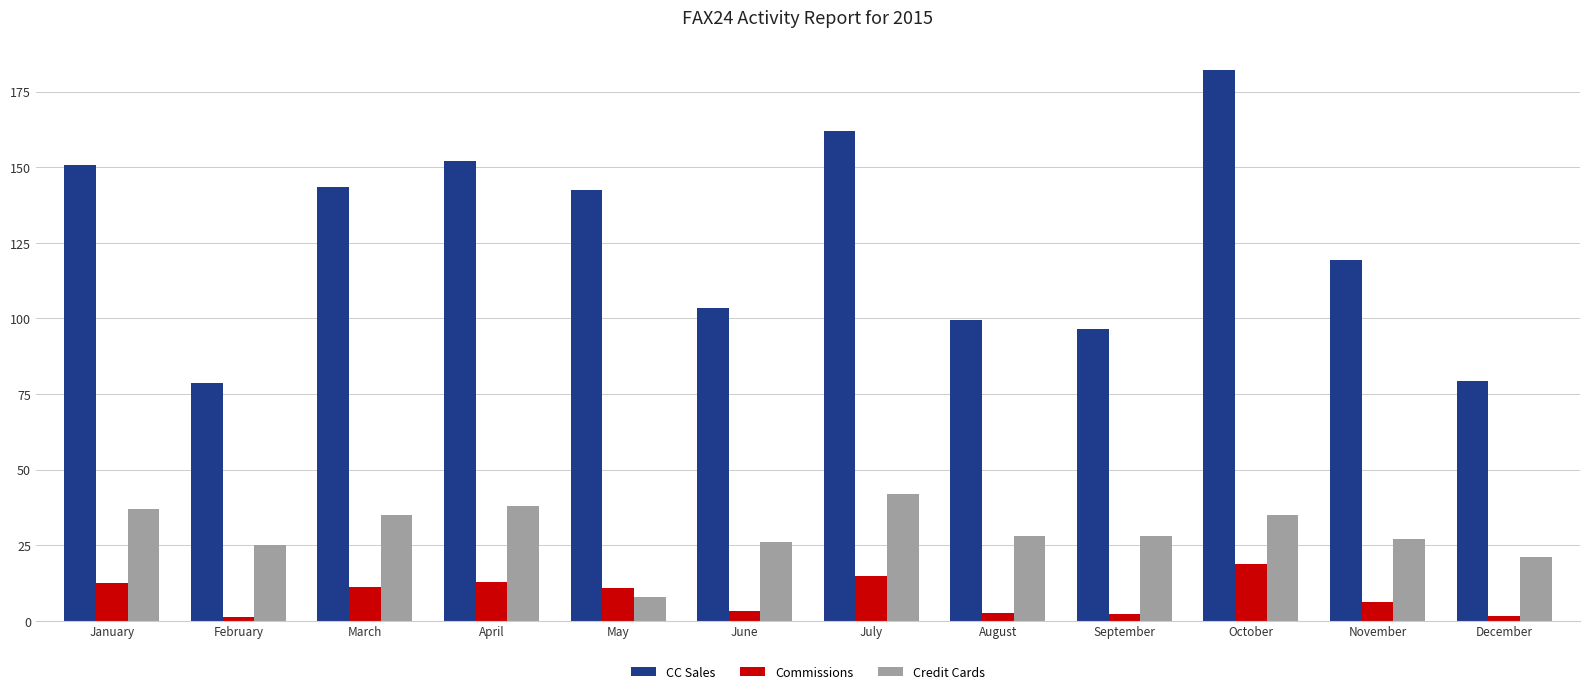

What is the smallest value displayed?

1.4